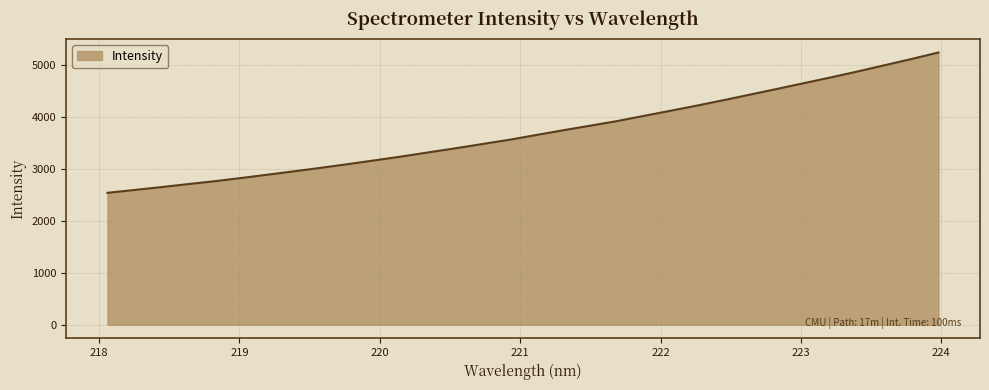

What is the difference between the maximum and minimum values?

2697.0